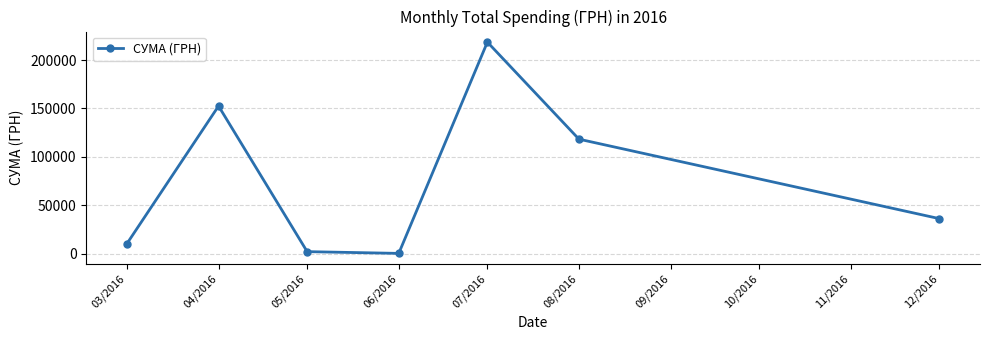

Read the value at 07/2016.

218512.2